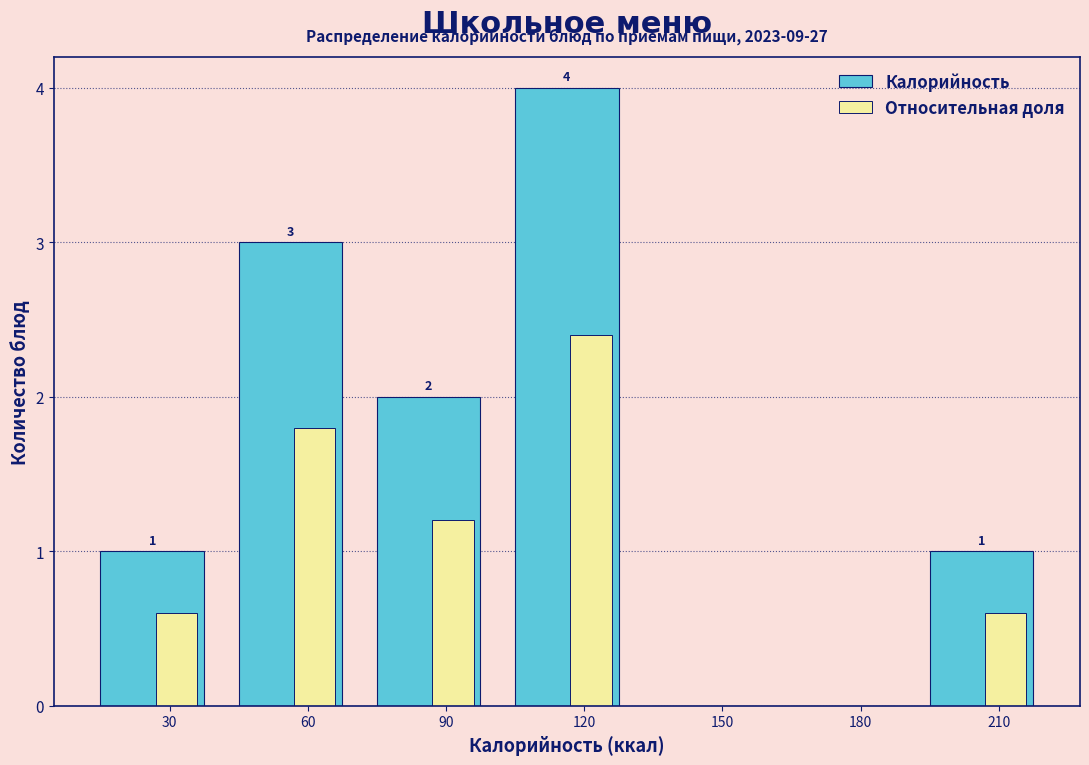

What is the approximate value of Относительная доля at 90?

1.2